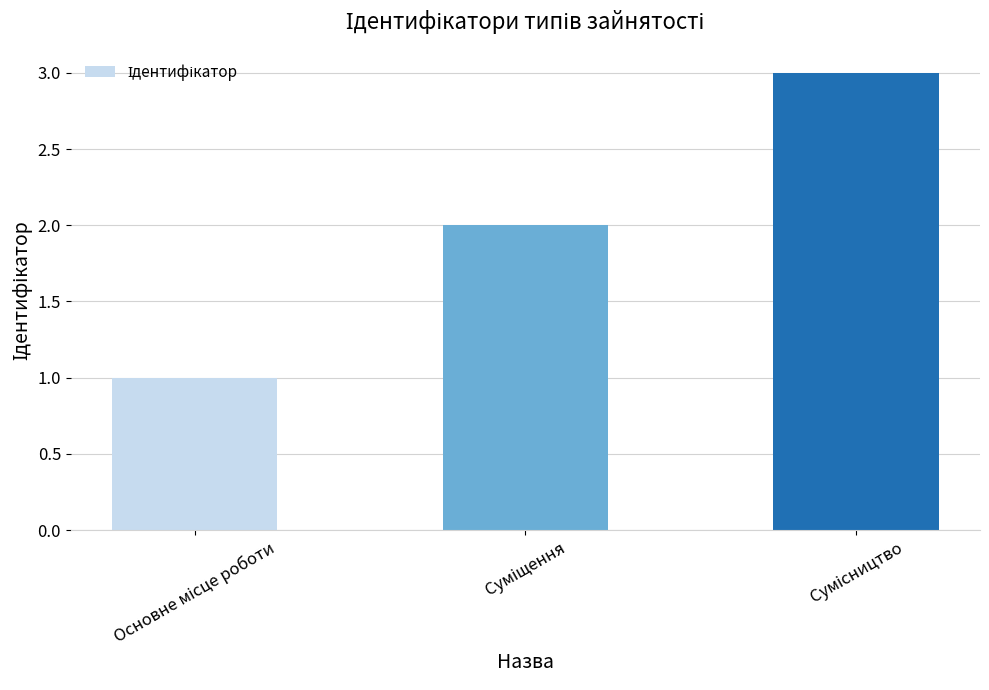

Reading left to right, transcribe all the data shown in this chart.

1	2	3